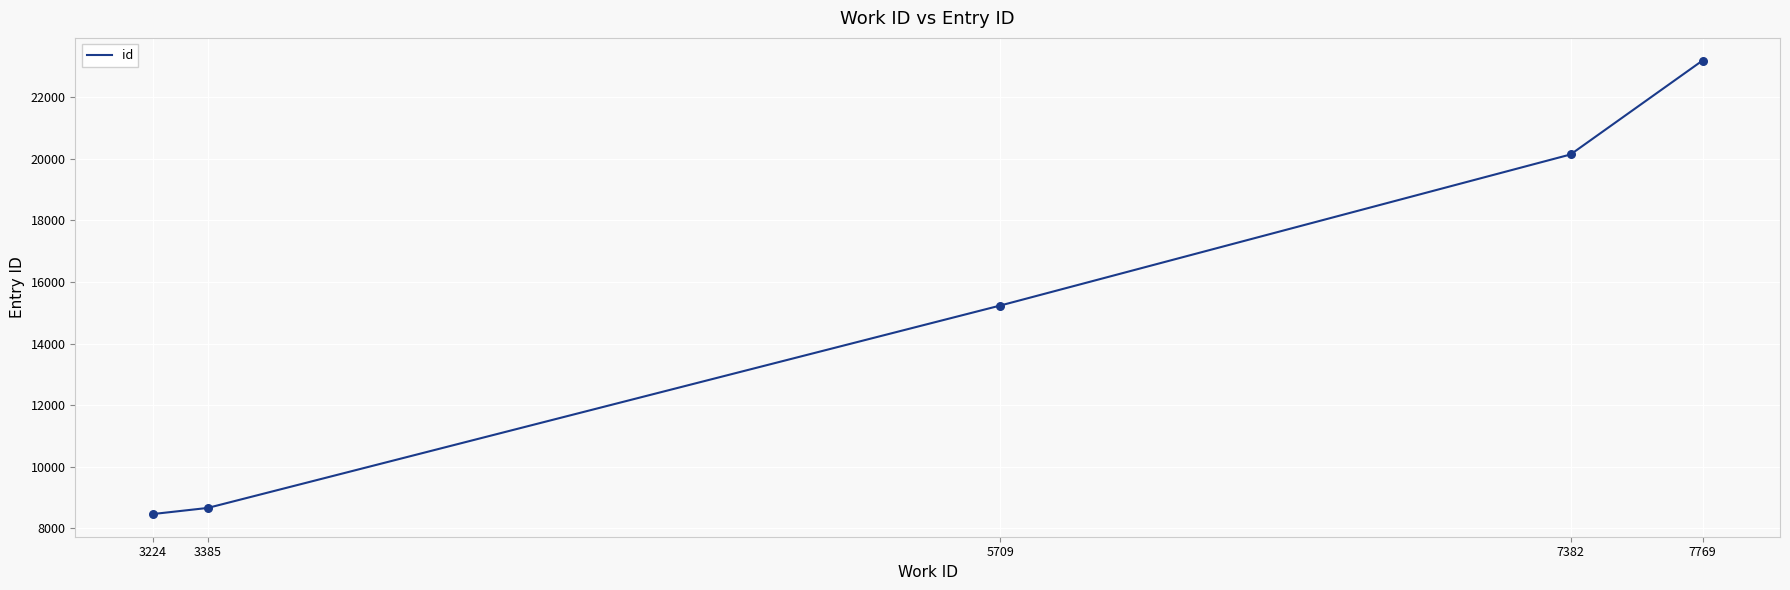

Approximately how many times larger is the value at 5709 compared to 7382?

0.8